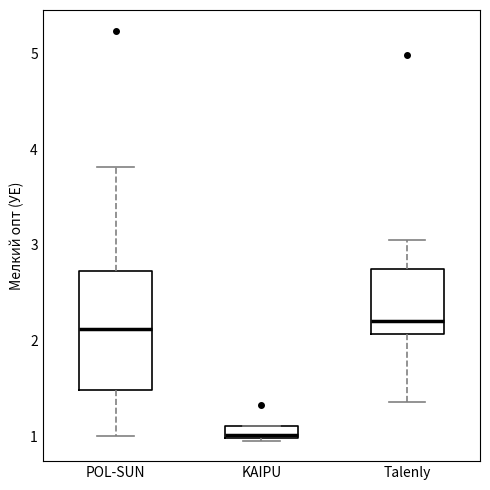

Where does the lower whisker of the box for Talenly end on the y-axis? The values are not printed on the chart, so give them approximately, as read against the axis.

1.4